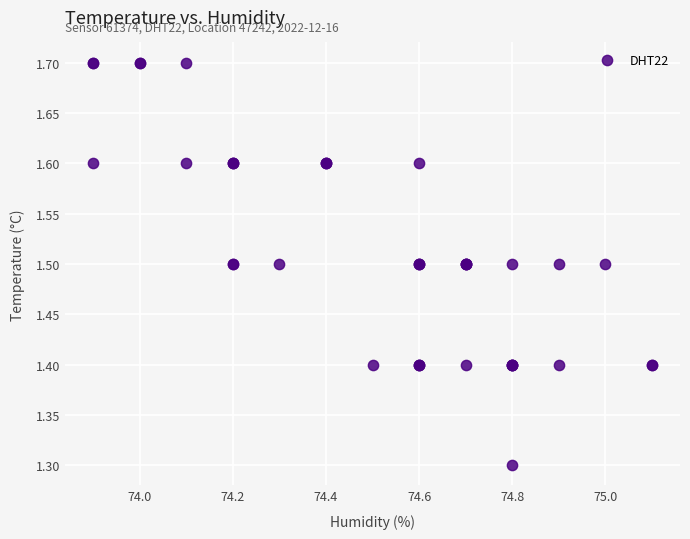

What Y value in the scatter plot is closest to 1?

1.3